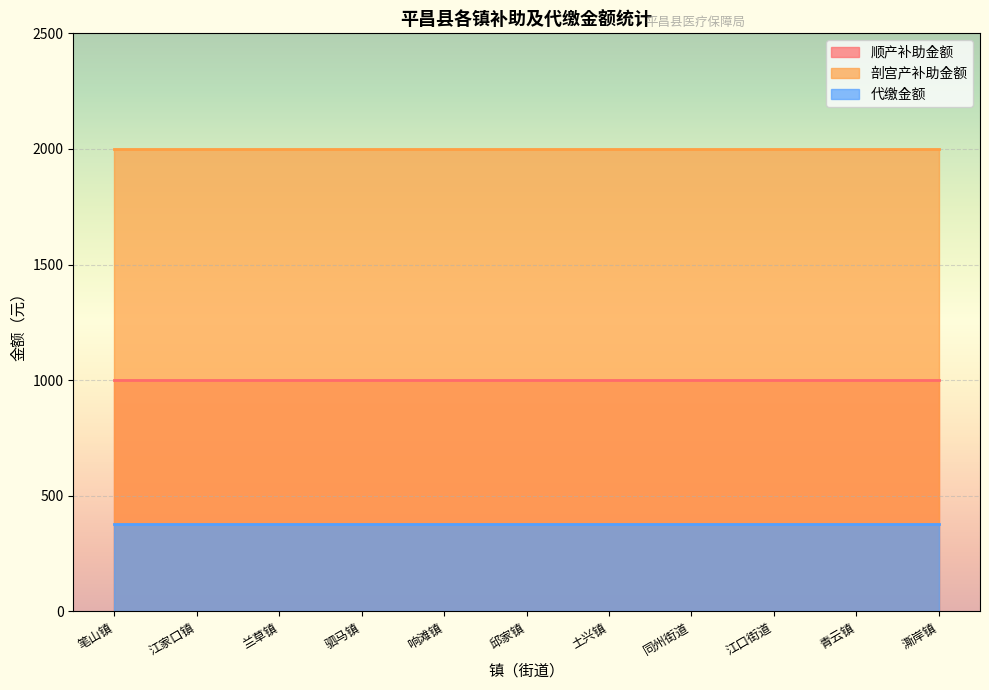

The value of 代缴金额 at 江口街道 is 153. True or false?

False